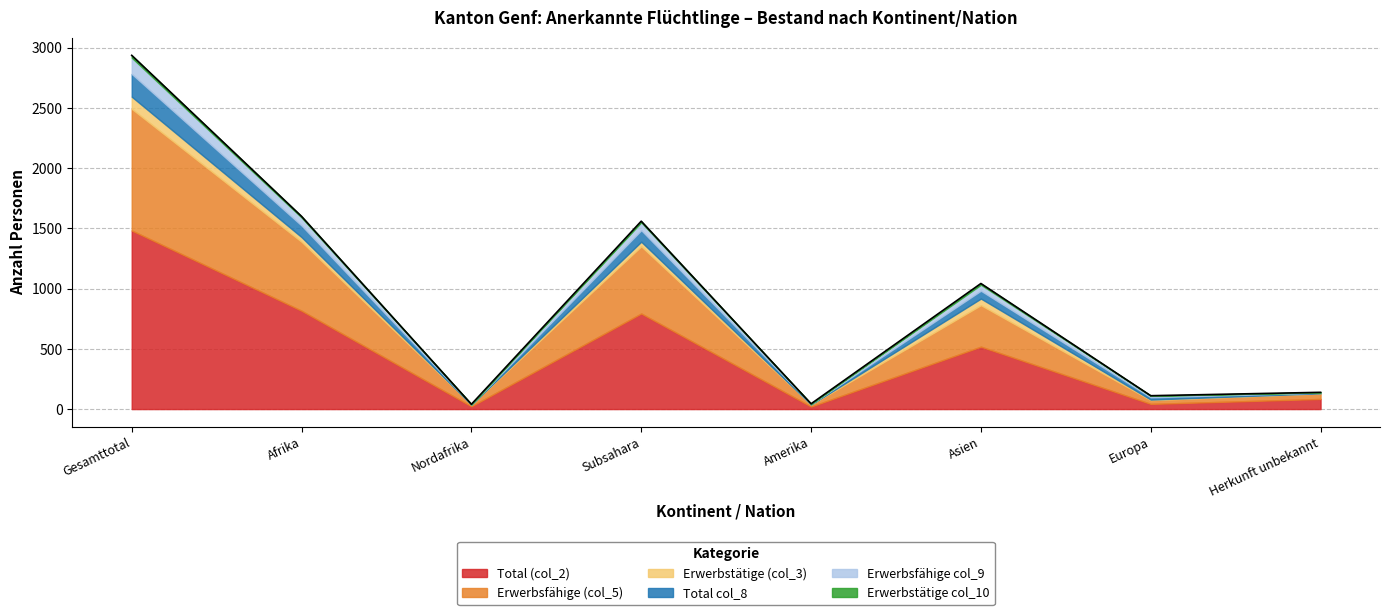

The Erwerbstätige (col_3) series shows 21 at Asien. True or false?

False